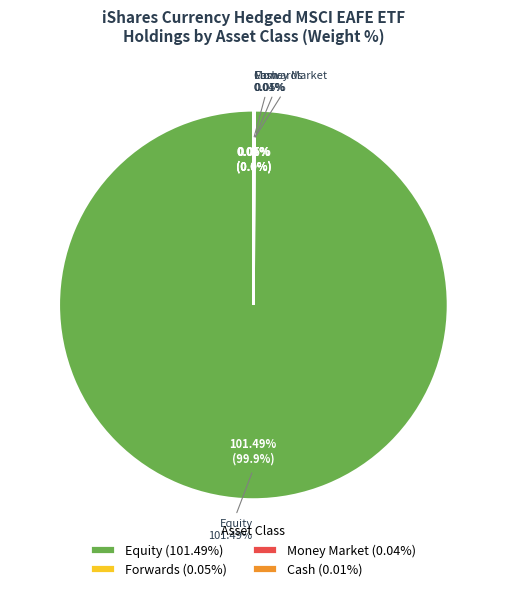

Rank the categories by value from highest to lowest.

Equity, Forwards, Money Market, Cash